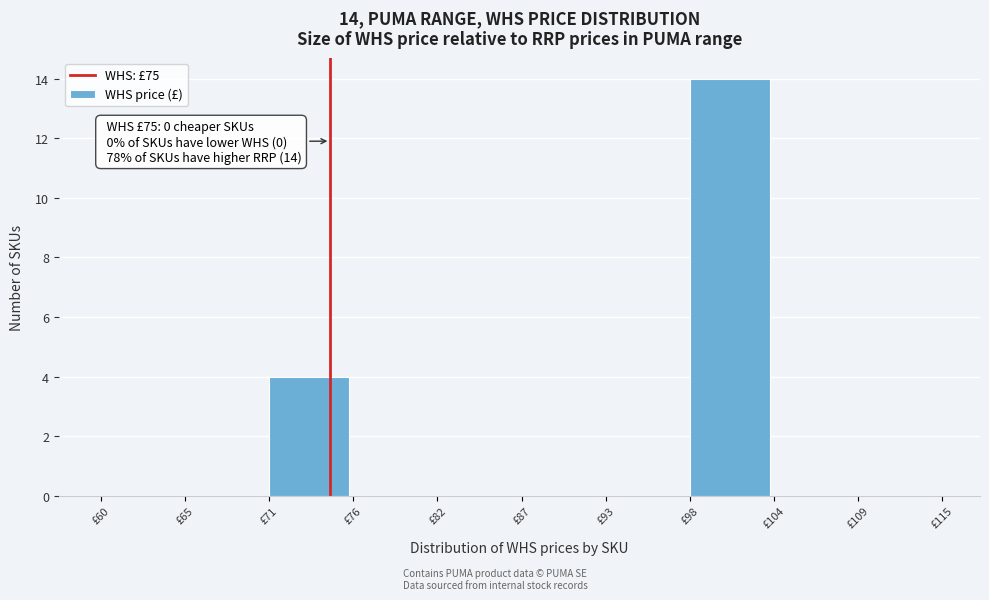

Over which range of the x-axis is the bar tallest?

98.5 to 104.0